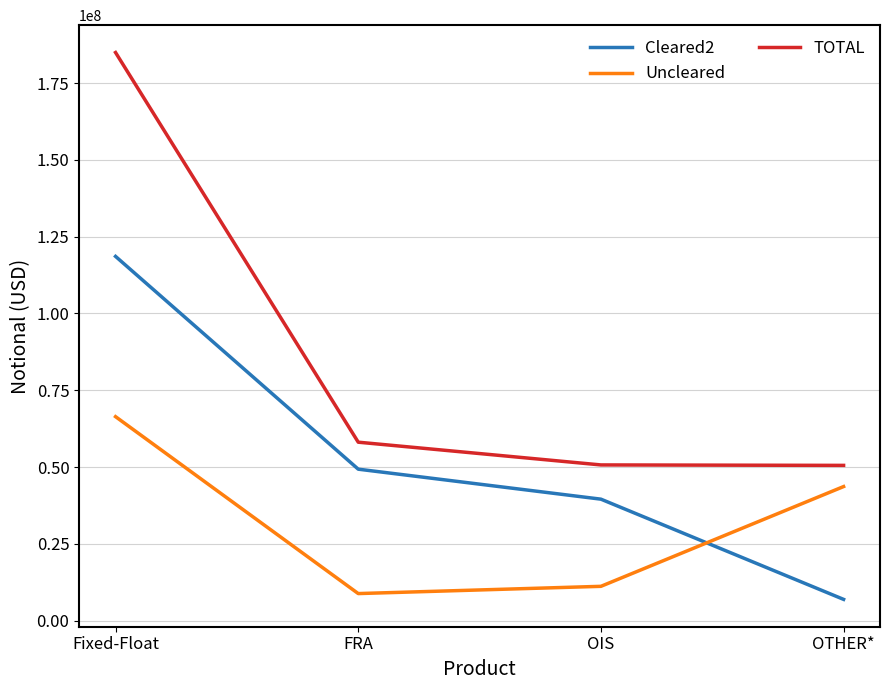

What is the maximum value for Uncleared?

66390373